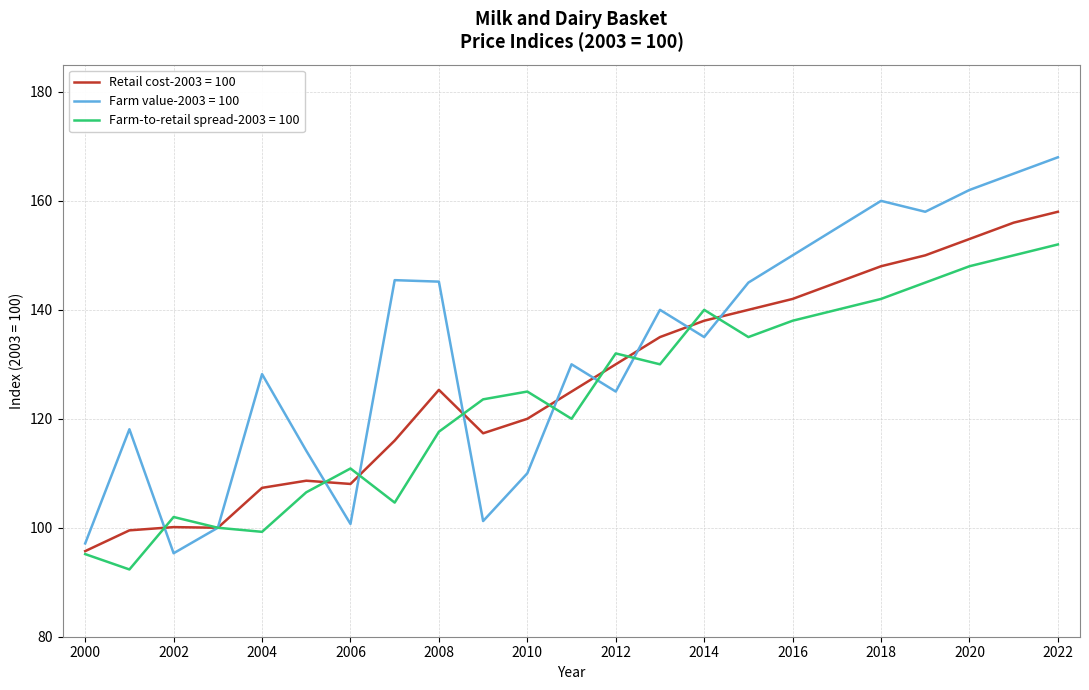

Rank the series by their maximum value, from lowest to highest.

Farm-to-retail spread-2003 = 100, Retail cost-2003 = 100, Farm value-2003 = 100